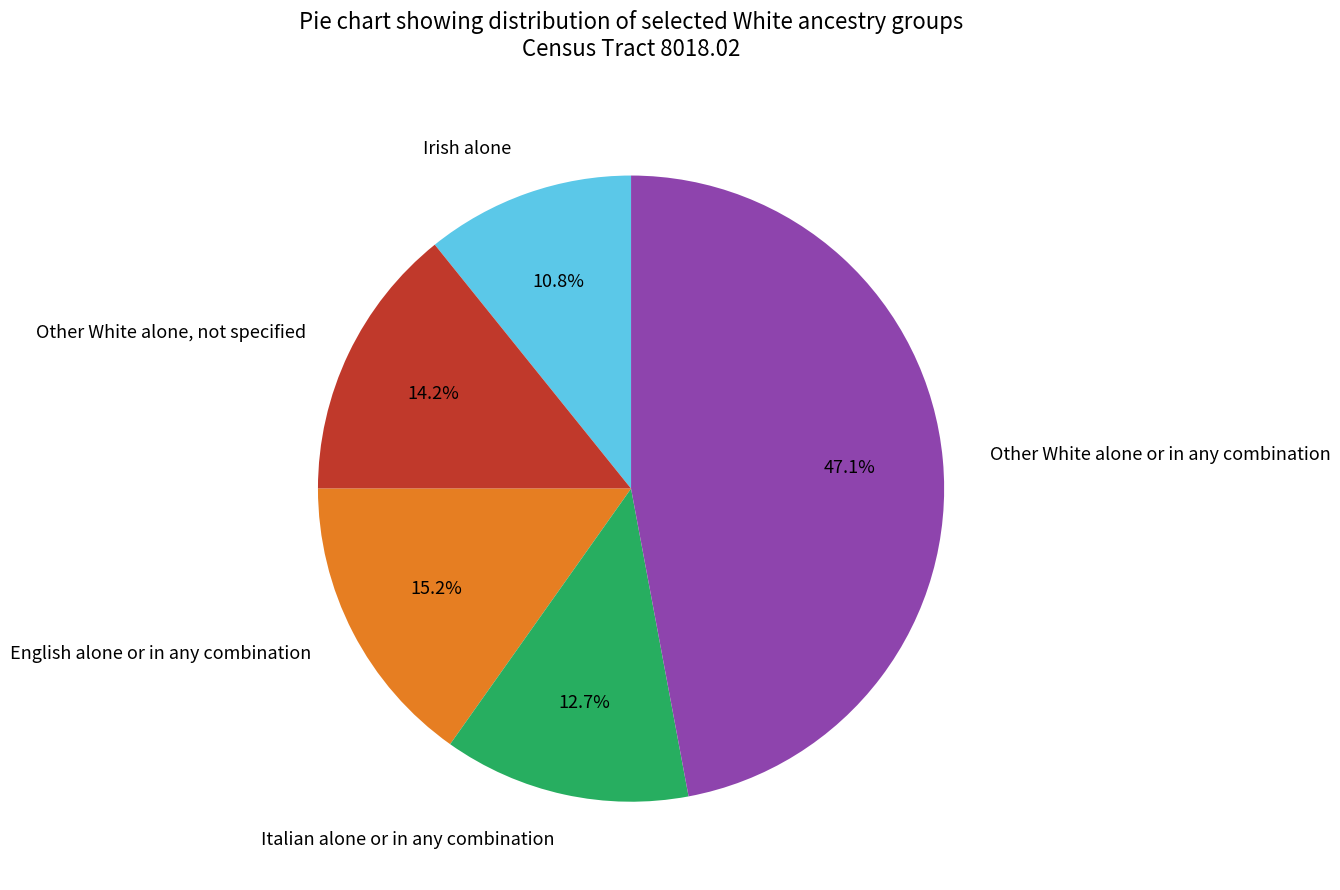

Rank the categories by value from lowest to highest.

Irish alone, Italian alone or in any combination, Other White alone, not specified, English alone or in any combination, Other White alone or in any combination